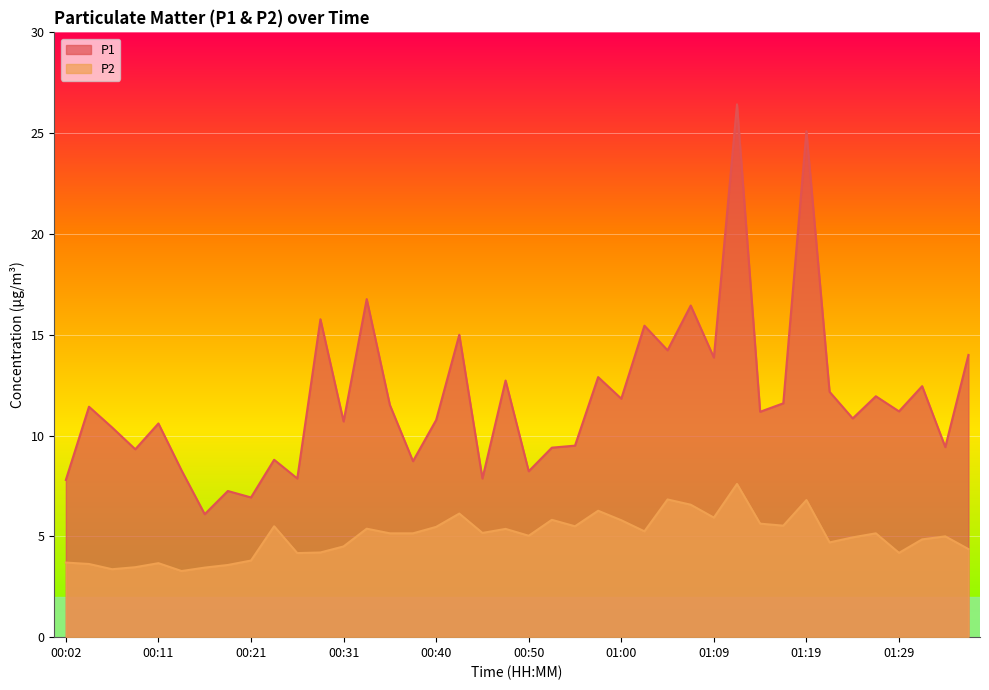

What are all the series names shown in the legend?

P1, P2